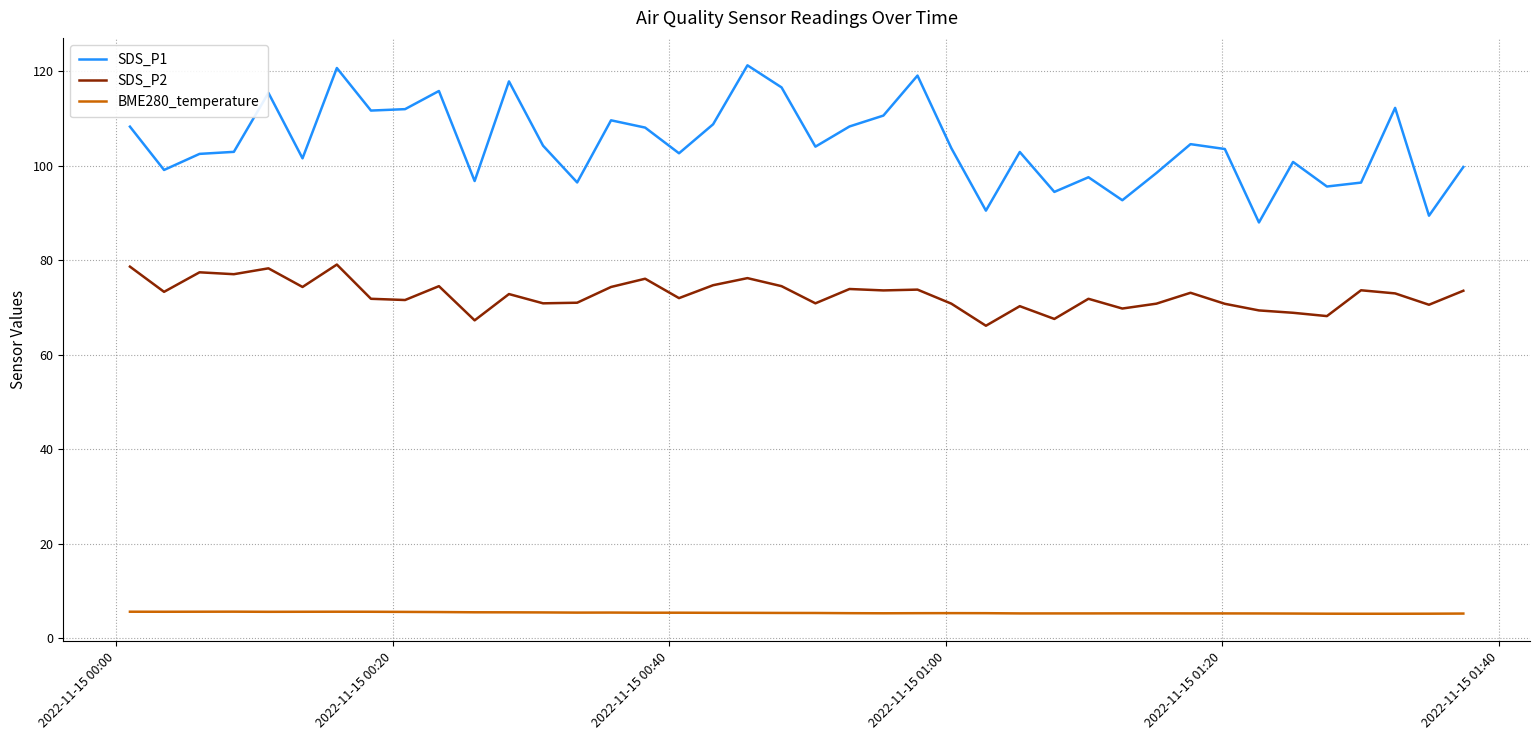

What is the maximum value for SDS_P2?

79.1